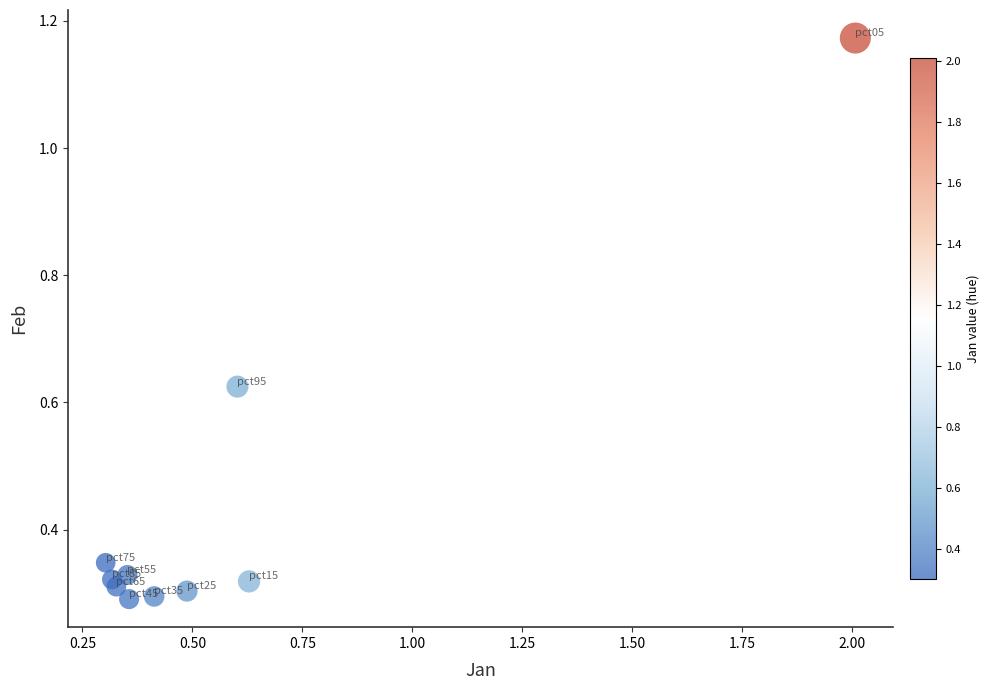

What is the range of X values (max minus min)?

1.7